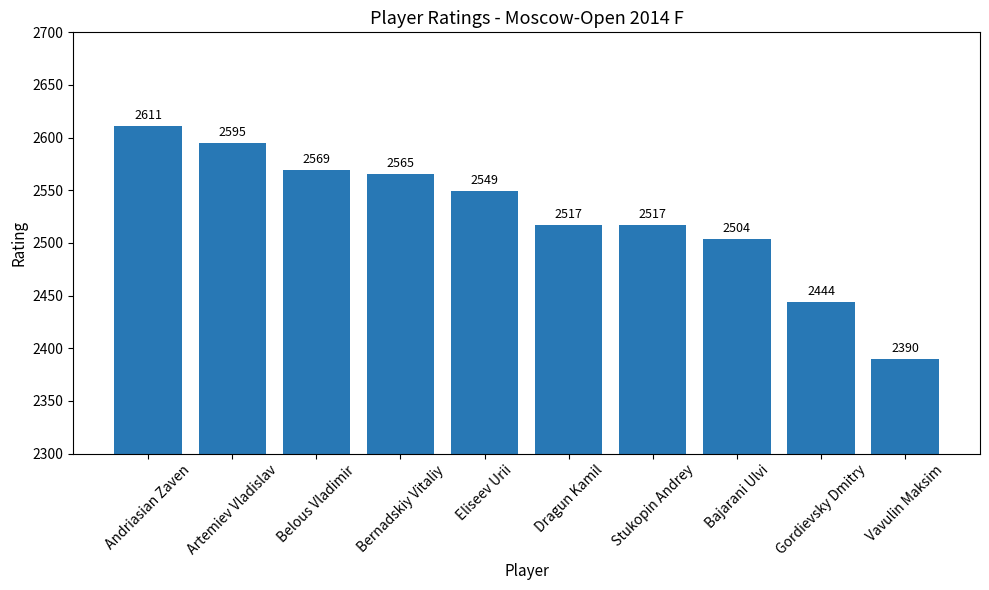

Does the chart contain stacked bars?

No